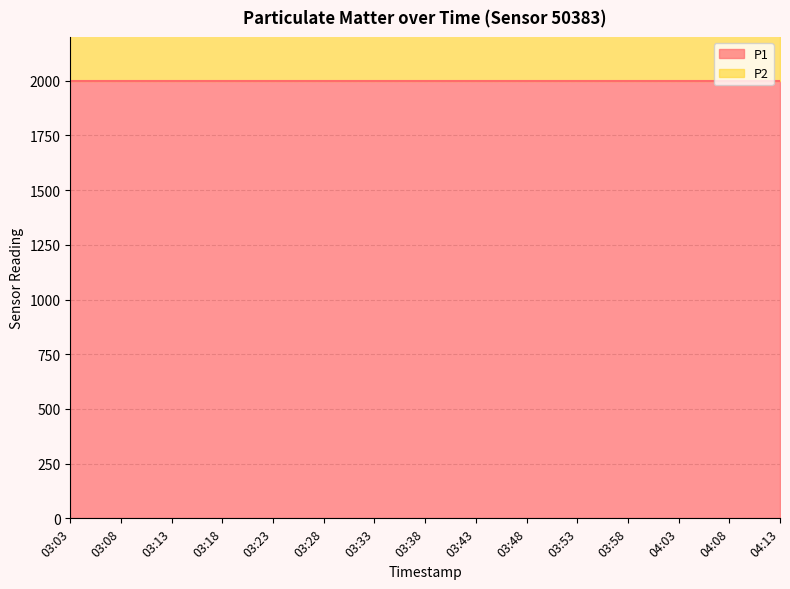

Rank the series by their maximum value, from lowest to highest.

P2, P1